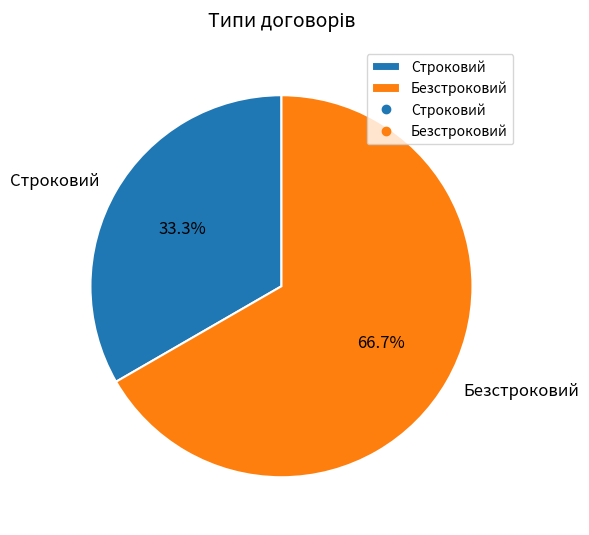

To the nearest percent, what is the difference between the Строковий and Безстроковий slice percentages?

33%